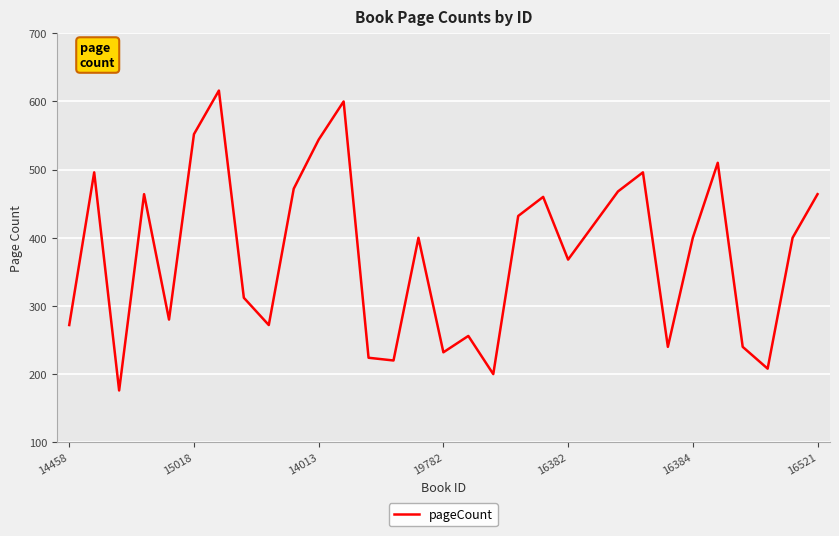

What is the maximum value shown in the chart?

616